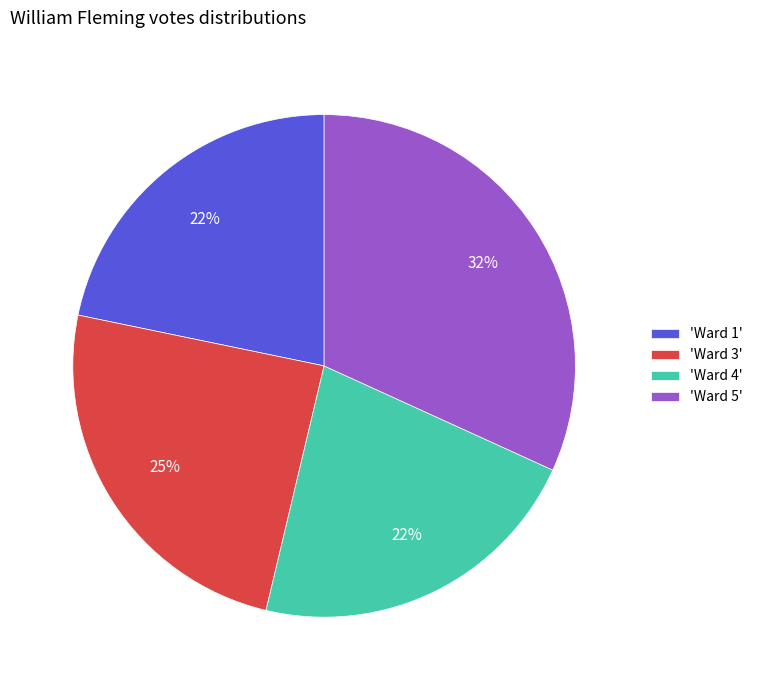

Which has a higher value, 'Ward 3' or 'Ward 4'?

'Ward 3'